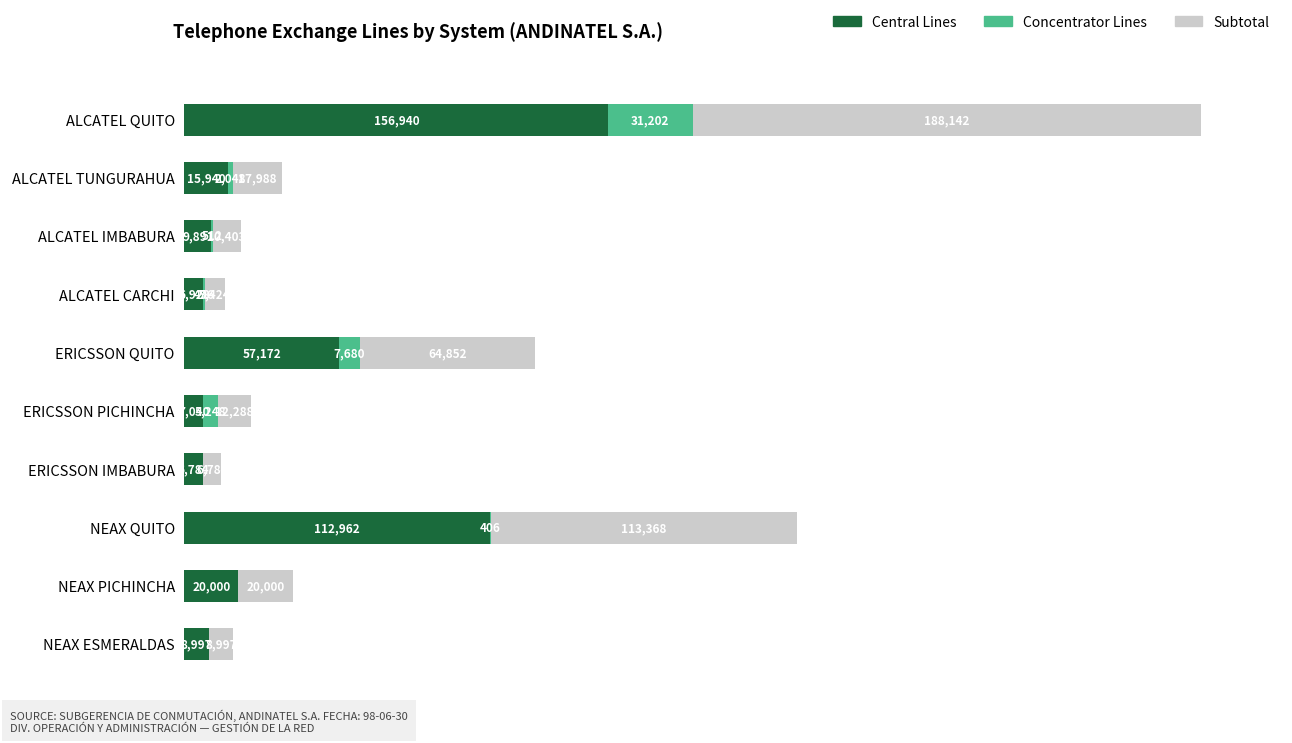

Which category has the highest value in the Central Lines series?

ALCATEL QUITO